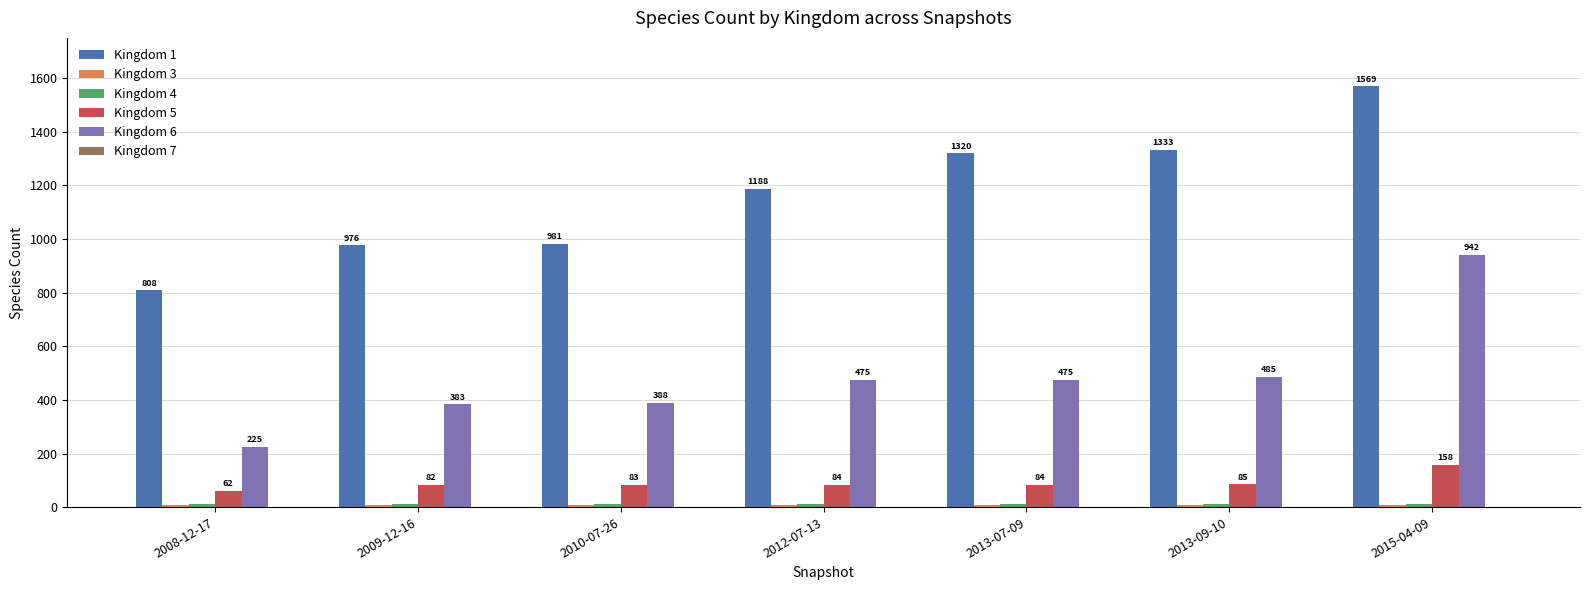

Is it true that Kingdom 5 equals 158 at 2015-04-09?

True